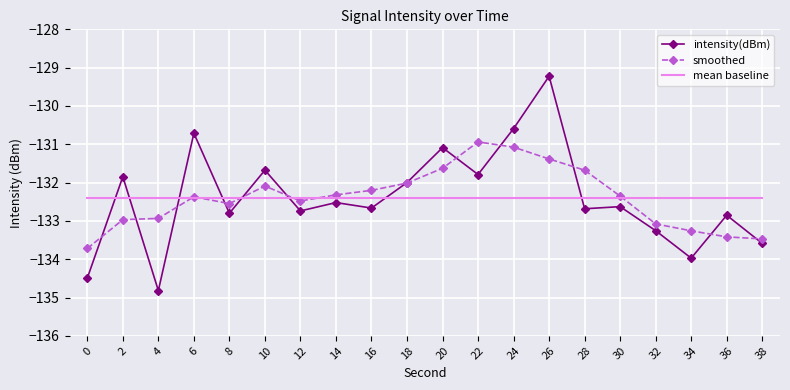

Between 4 and 36, which series saw the biggest shift?

intensity(dBm)